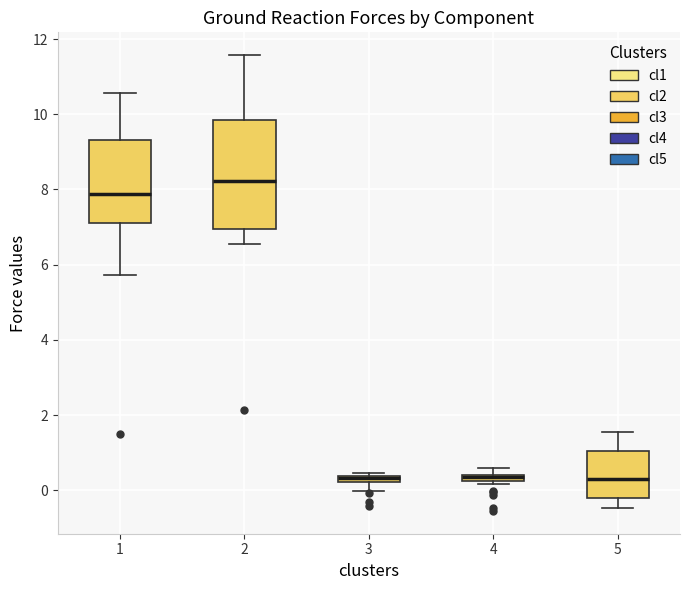

Where does the lower whisker of the box at x = 2 end on the y-axis? The values are not printed on the chart, so give them approximately, as read against the axis.

6.6